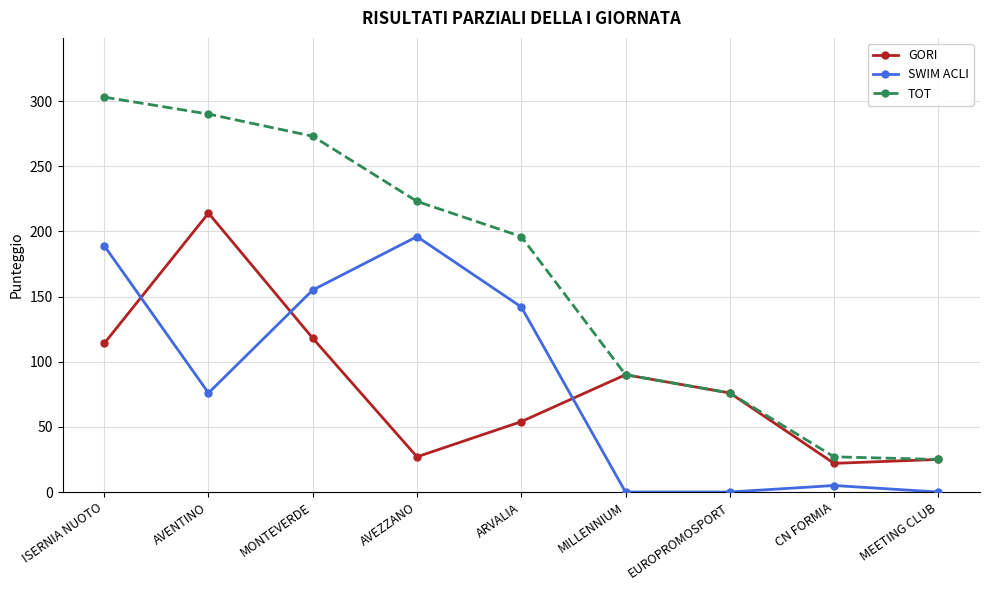

What is the difference between the maximum and minimum values in the TOT series?

278